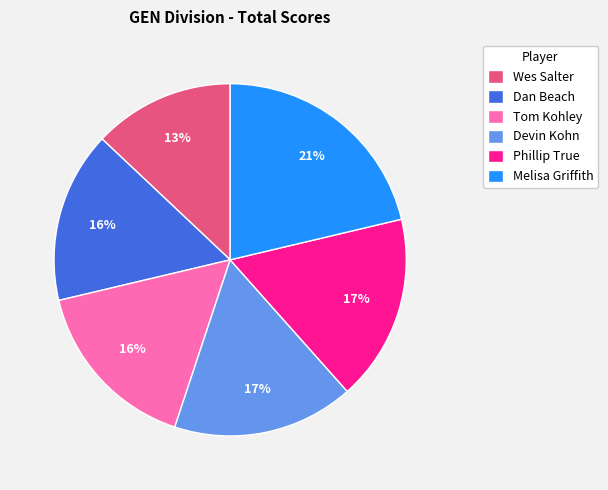

The Melisa Griffith slice represents 21% of the pie. True or false?

True